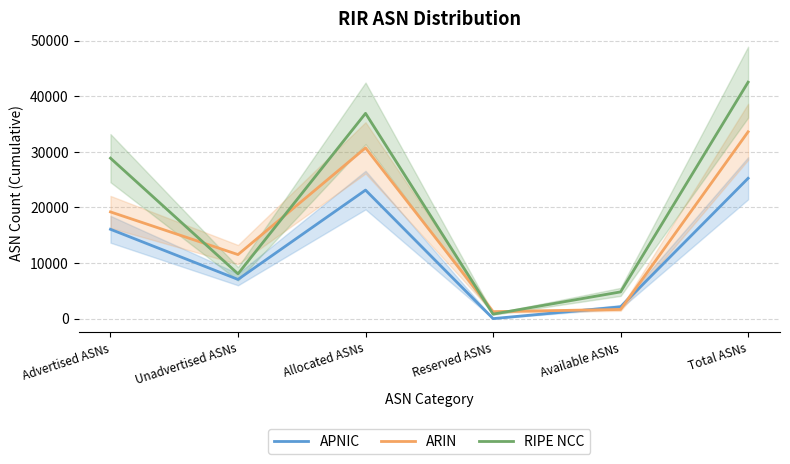

The RIPE NCC series shows 7255 at Available ASNs. True or false?

False